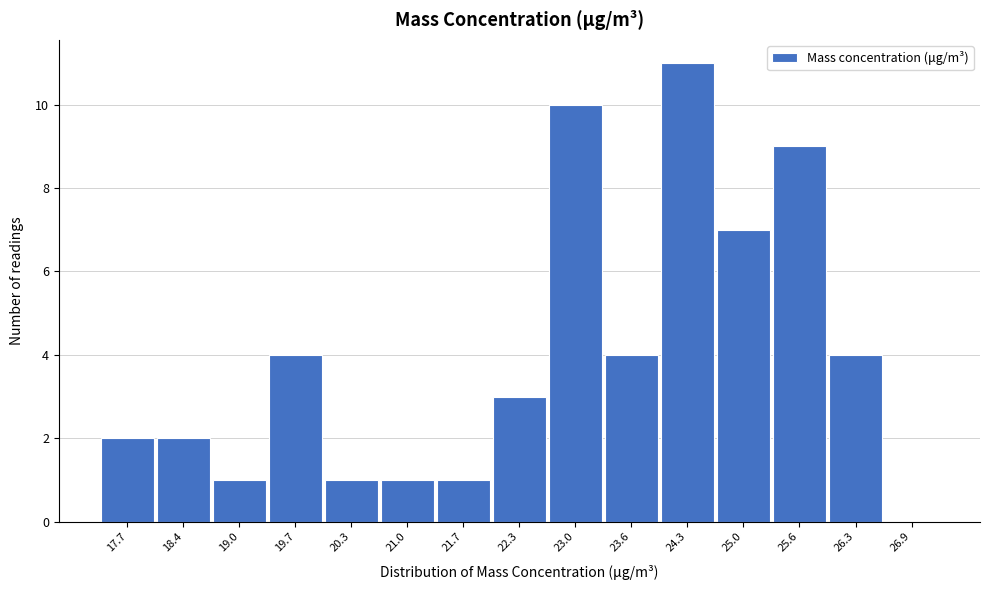

Reading right to left, list all the values displayed in this chart.

26.9=0	26.3=4	25.6=9	25.0=7	24.3=11	23.6=4	23.0=10	22.3=3	21.7=1	21.0=1	20.3=1	19.7=4	19.0=1	18.4=2	17.7=2